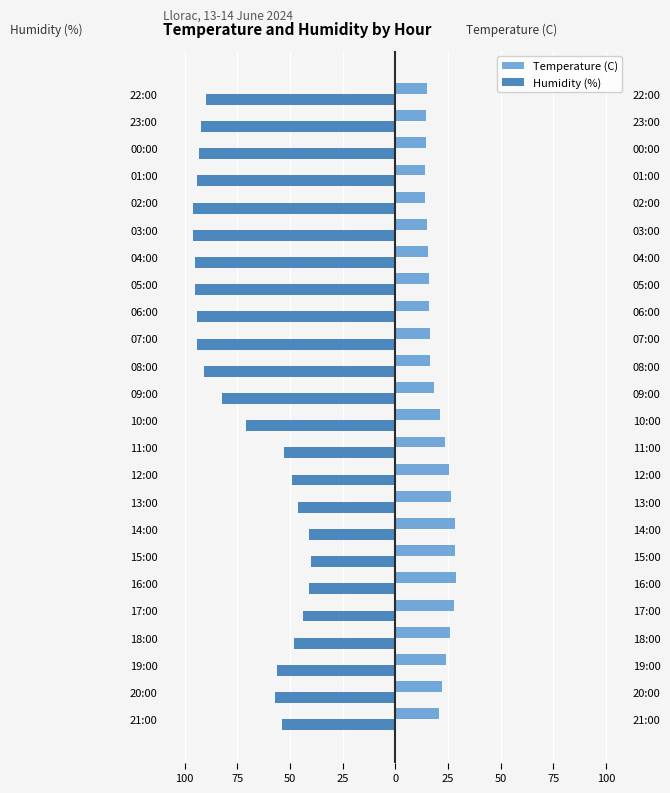

Between 23:00 and 10:00, which is larger?

10:00